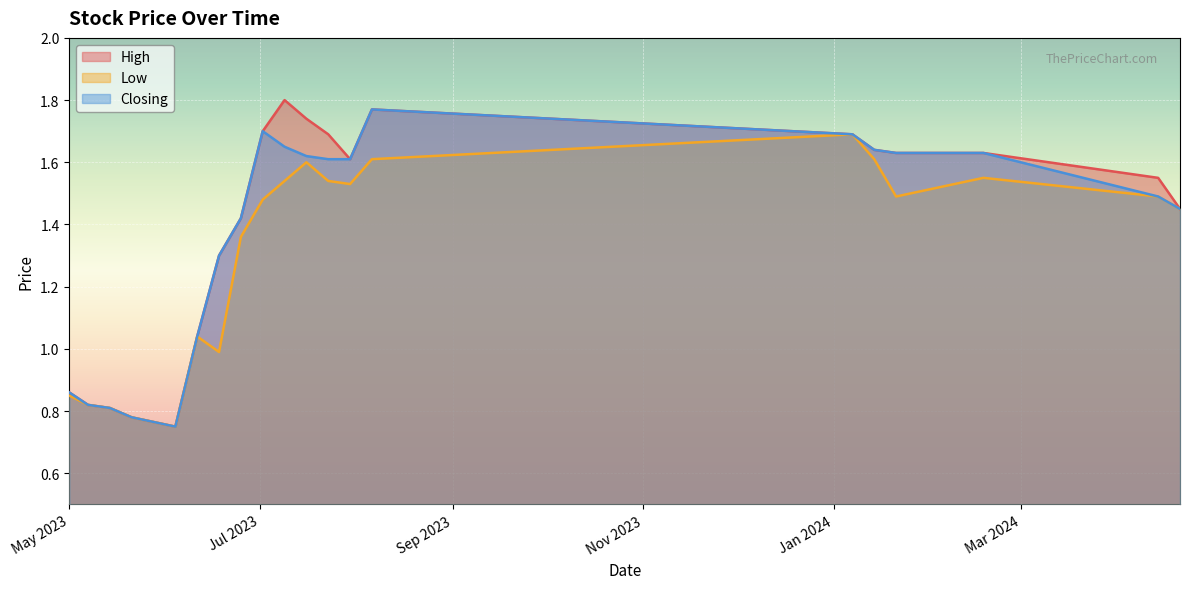

What is the difference between the maximum and minimum values in the Closing series?

1.0